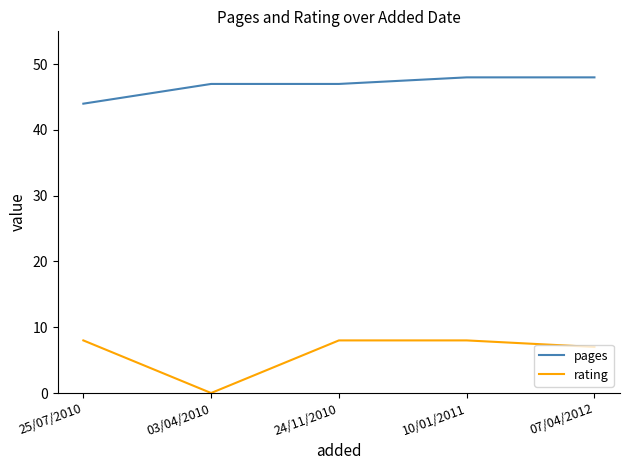

True or false: pages and rating intersect in this chart.

False